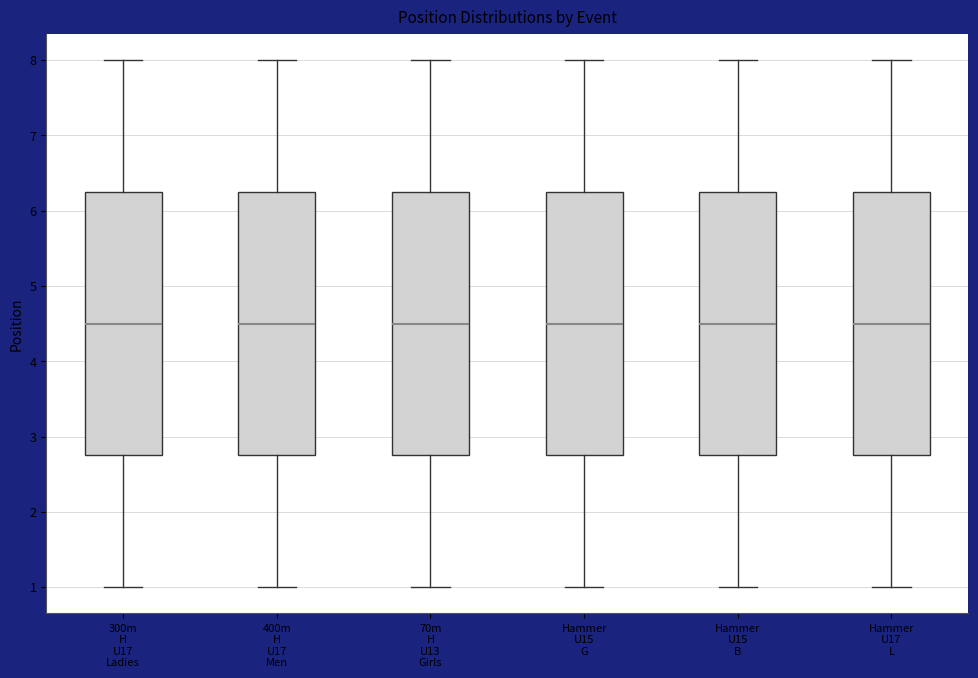

Where does the lower whisker of the box for Hammer U15 B end on the y-axis? The values are not printed on the chart, so give them approximately, as read against the axis.

1.0